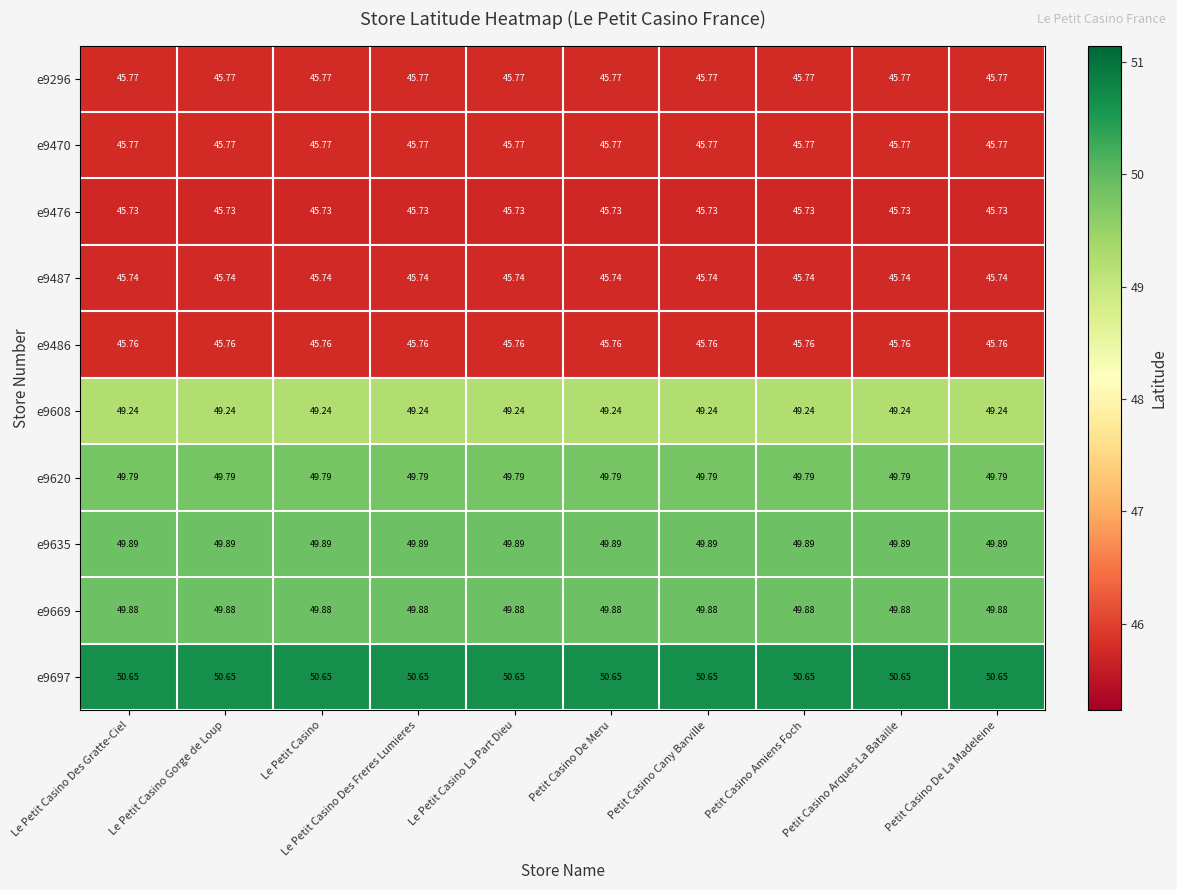

What is the difference between the highest and lowest values at Petit Casino De Meru?

4.9